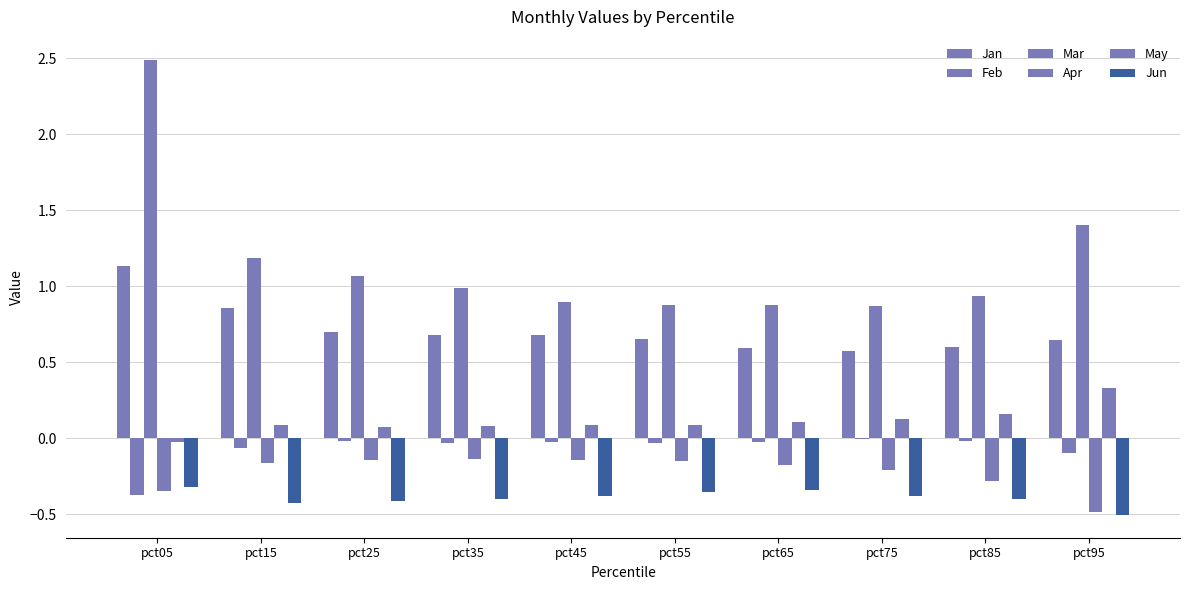

Are the bars grouped side by side (vs. stacked)?

Yes